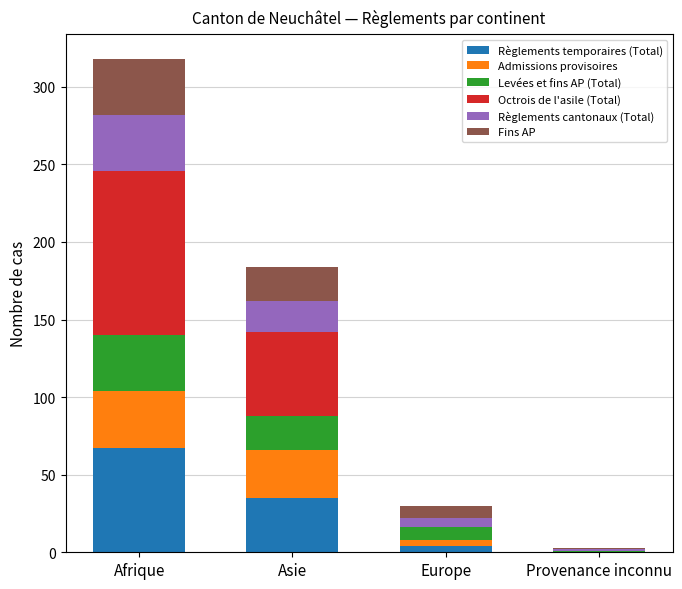

At which category is the sum across all series the highest?

Afrique